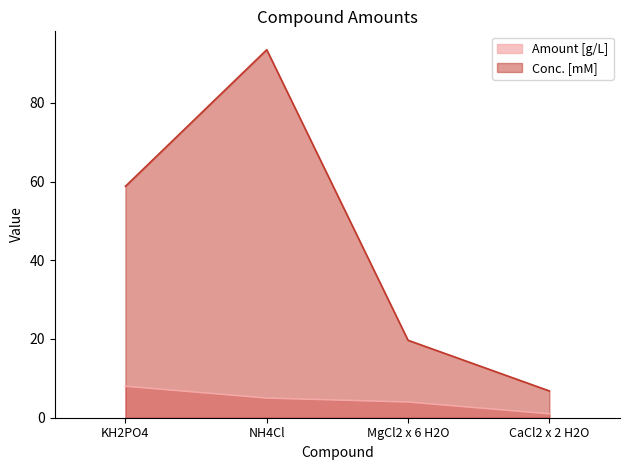

Where does the Conc. [mM] series first go above 58?

KH2PO4